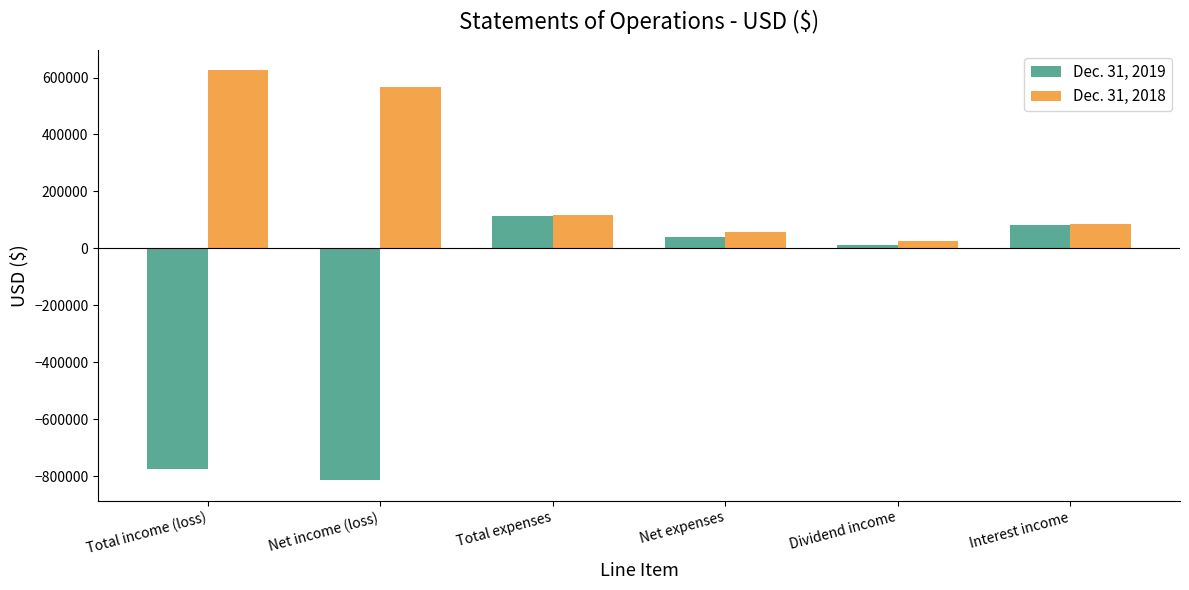

Read the Dec. 31, 2019 value at Net expenses, to the nearest 50.

39050